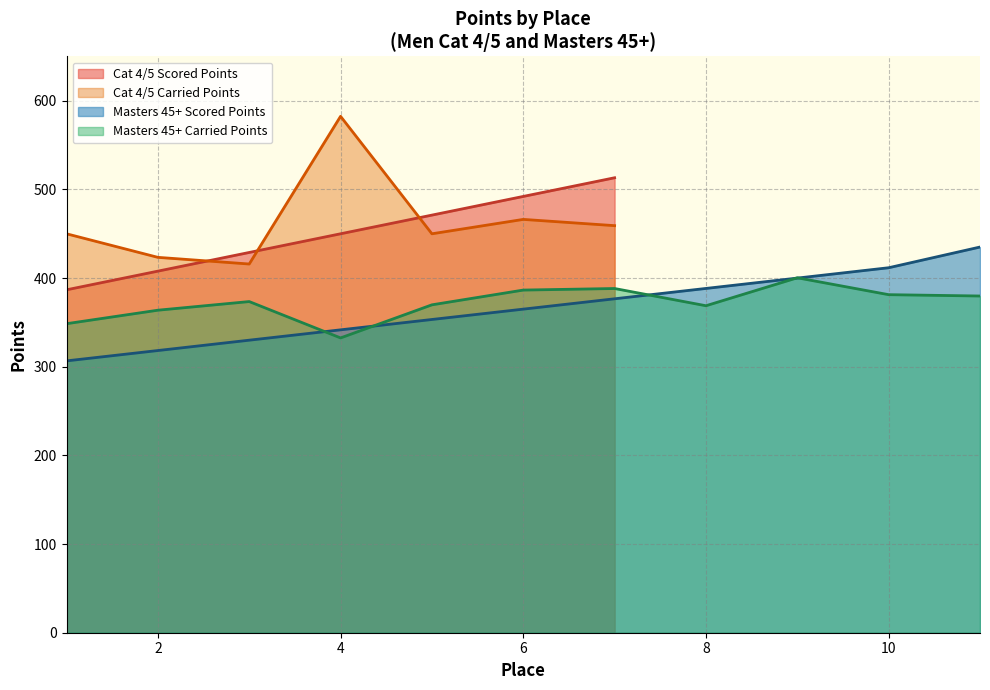

How many times do Cat 4/5 Scored Points and Cat 4/5 Carried Points cross each other?

3